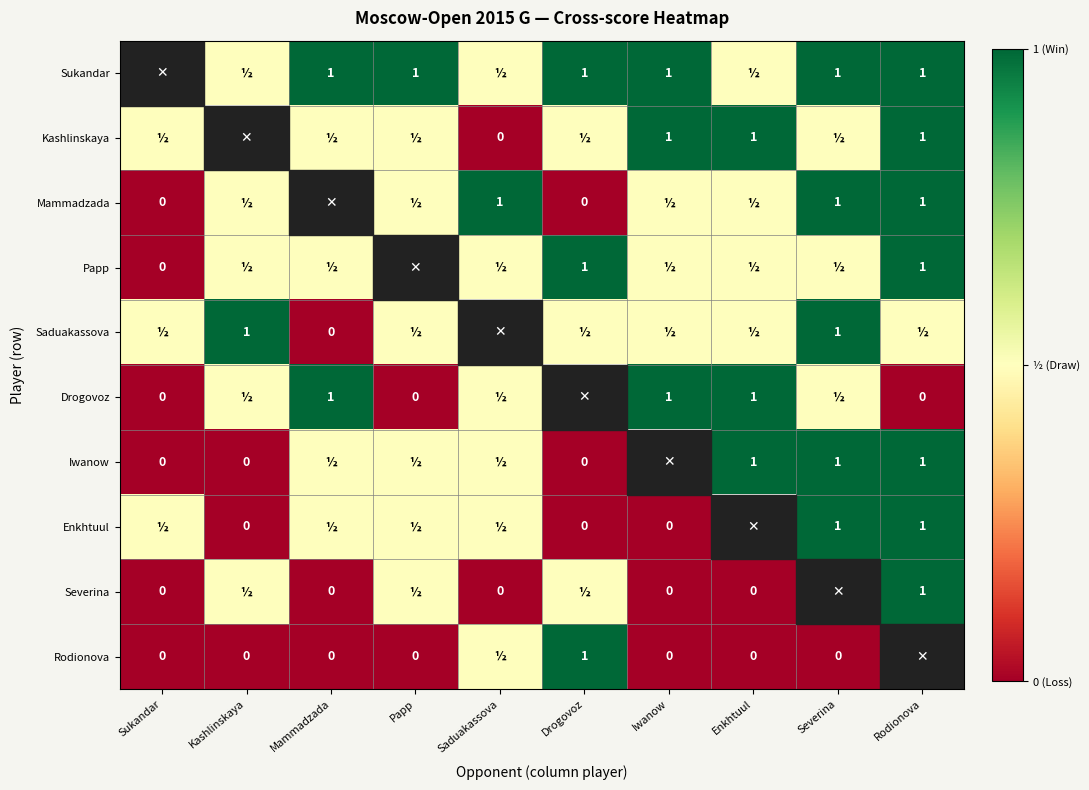

Is the value of Rodionova at Kashlinskaya greater than the value of Iwanow at Severina?

No